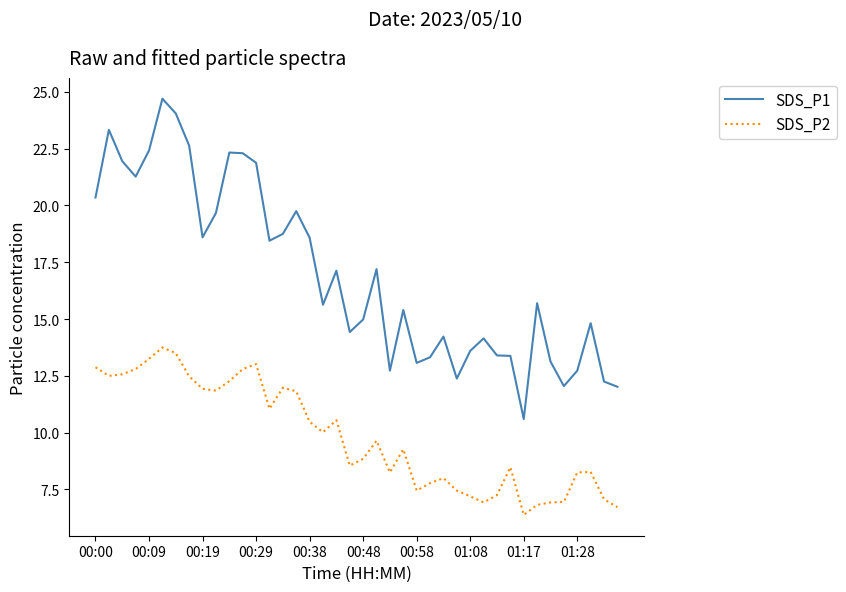

Which series has the largest total across all categories?

SDS_P1